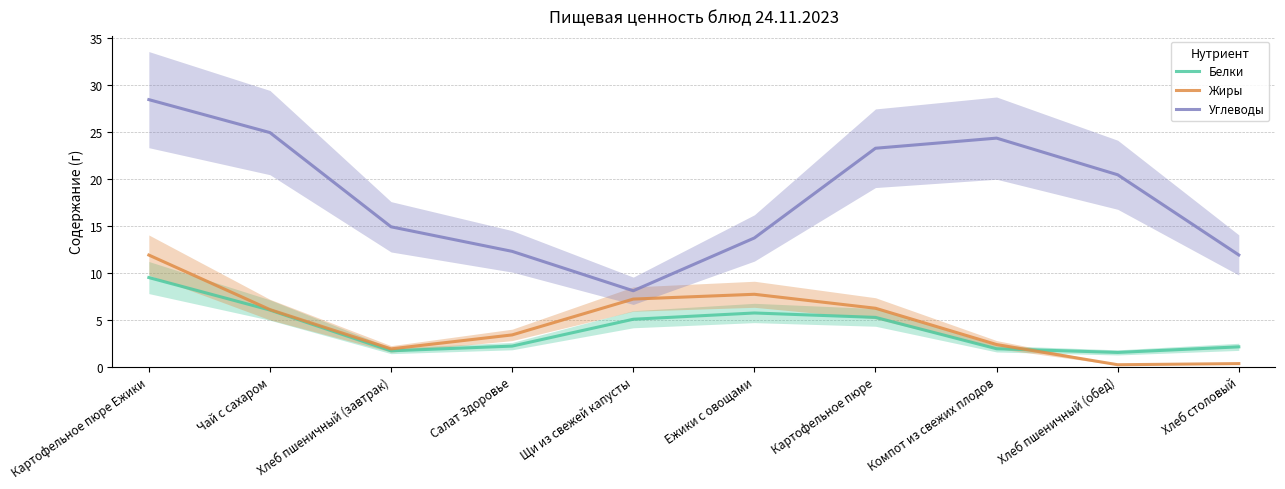

Is it true that Белки equals 2.1 at Хлеб столовый?

True